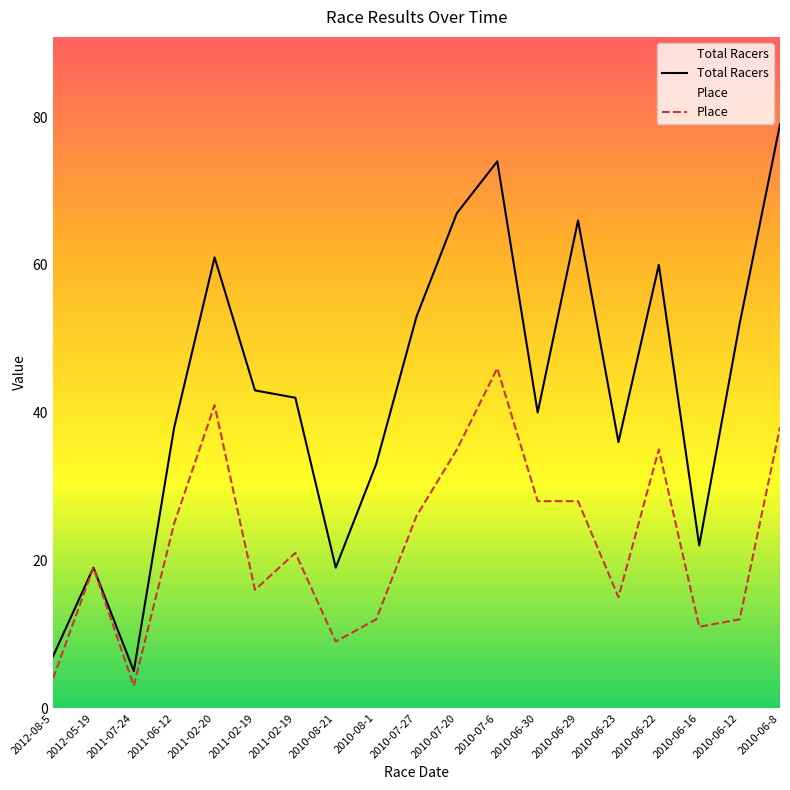

At 2011-02-19, list the series in order from largest to smallest.

Total Racers, Place